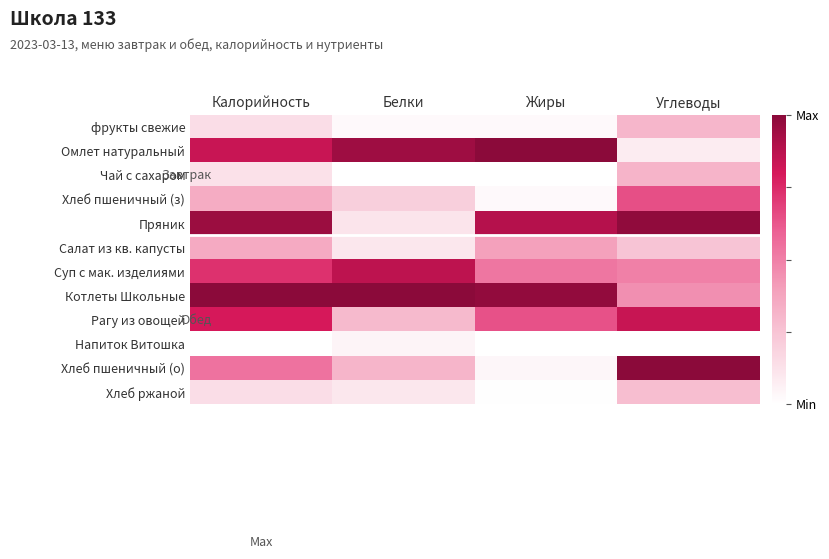

Rank the series at Углеводы from highest to lowest value.

Хлеб пшеничный (о), Пряник, Рагу из овощей, Хлеб пшеничный (з), Суп с мак. изделиями, Котлеты Школьные, Чай с сахаром, фрукты свежие, Хлеб ржаной, Салат из кв. капусты, Омлет натуральный, Напиток Витошка